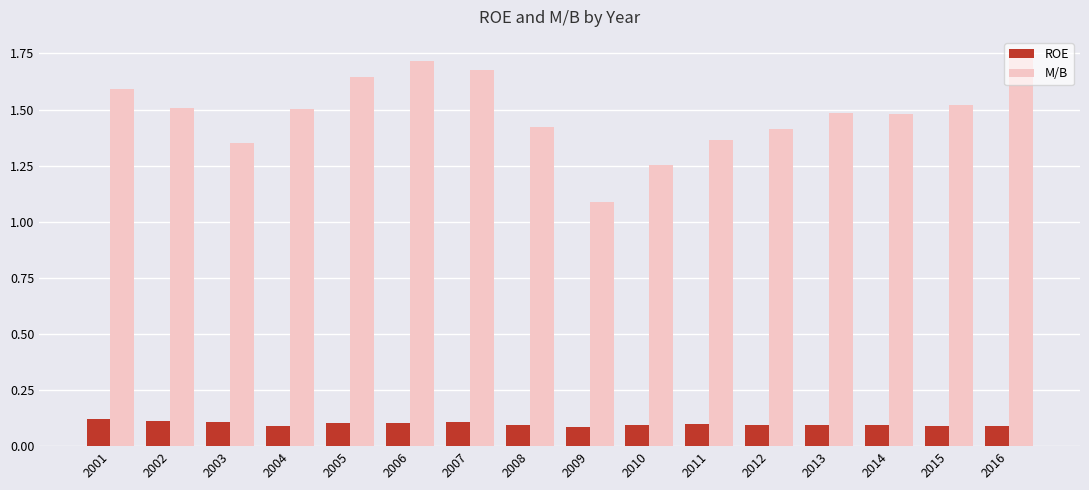

Which series changed the most between 2004 and 2007?

M/B